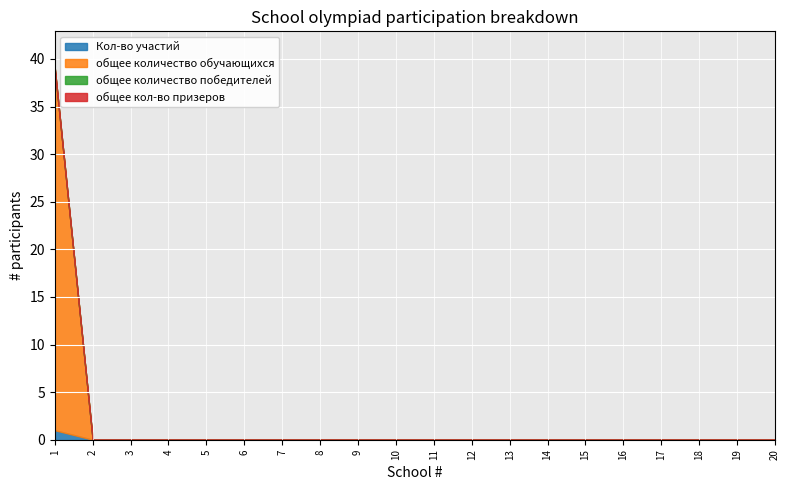

Which series has the widest spread of values?

общее количество обучающихся